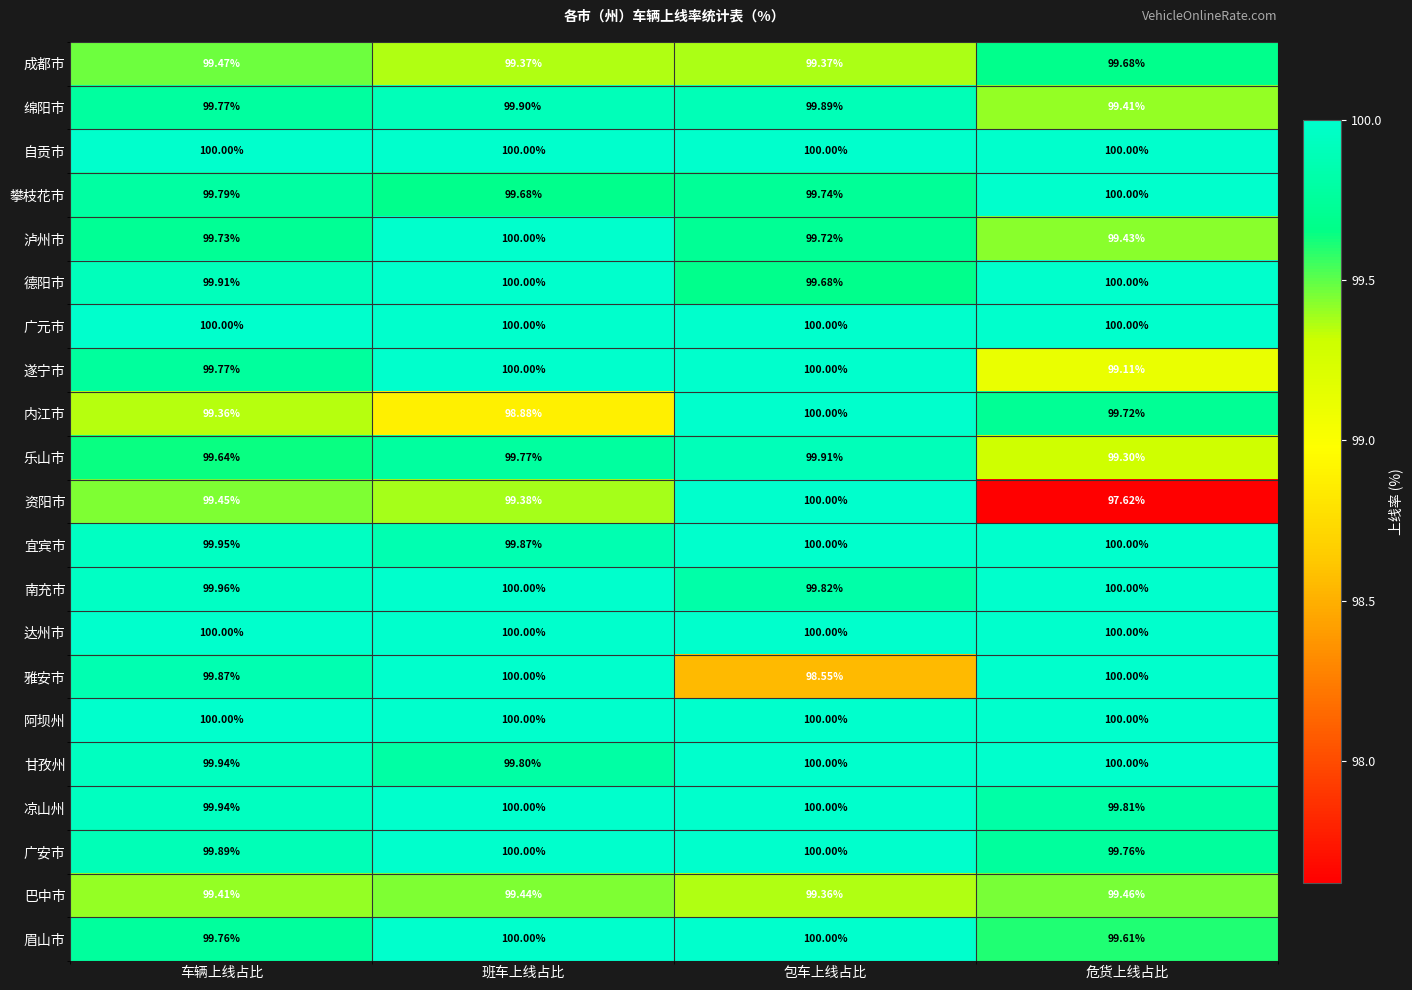

What is the total value across all series at 包车上线占比?

2096.0